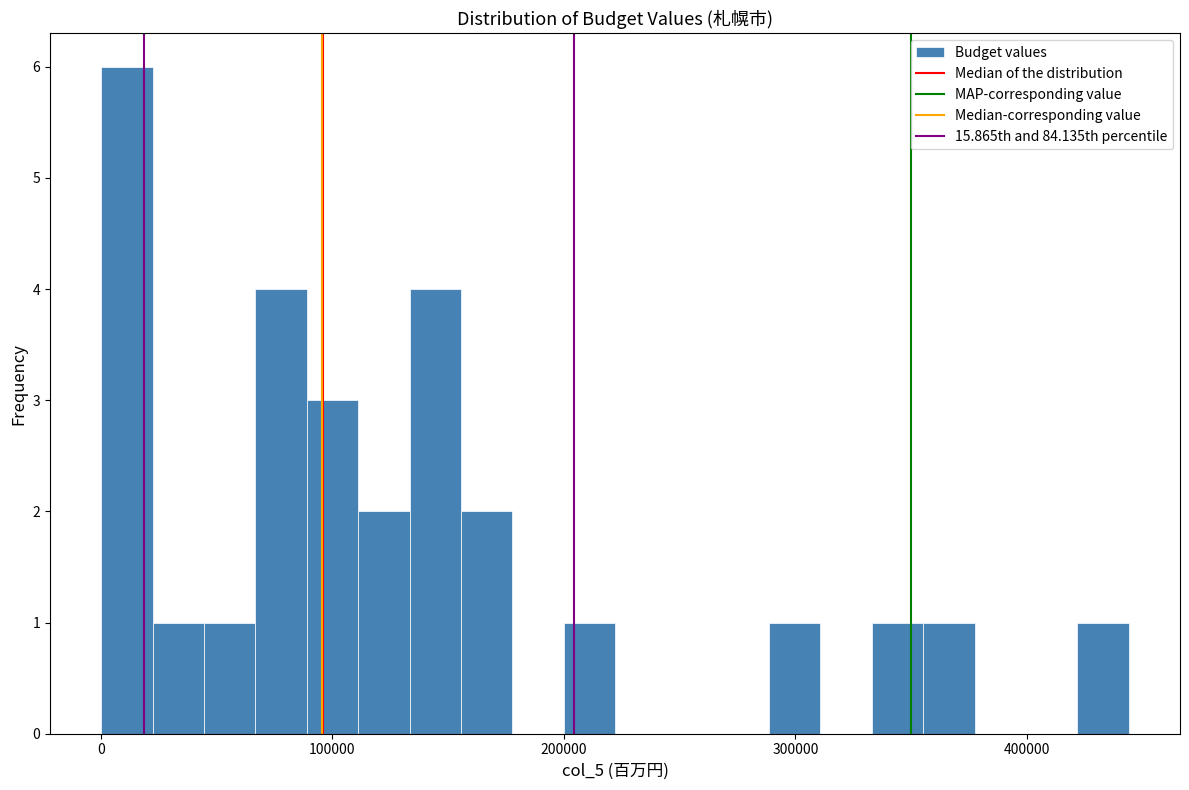

Around what value on the x-axis is the tallest bar? Give the approximate position of its centre, as read against the axis.

10000